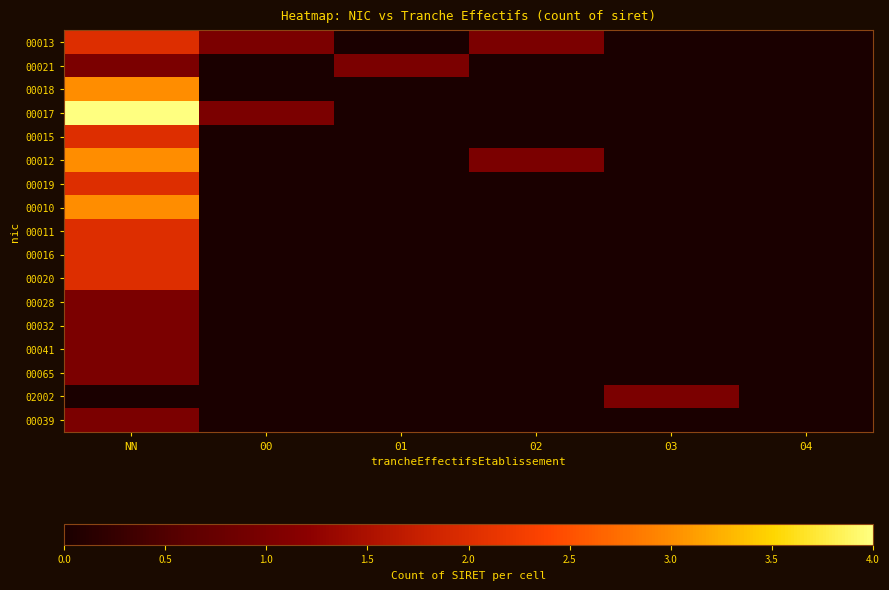

What is the total value across all series at 01?

1